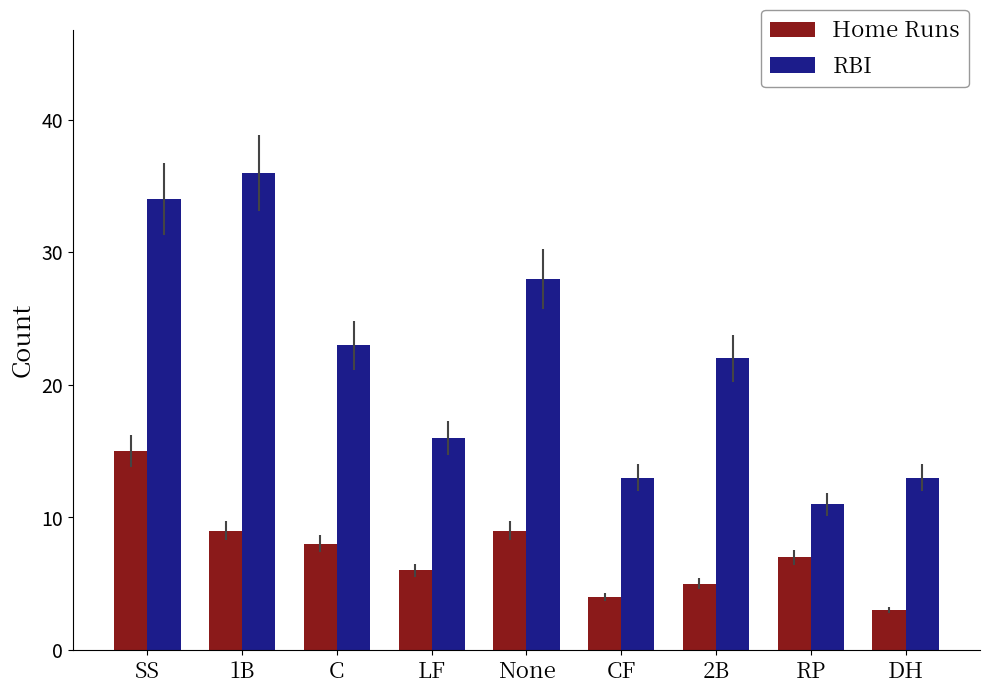

How many bars are there in total?

18